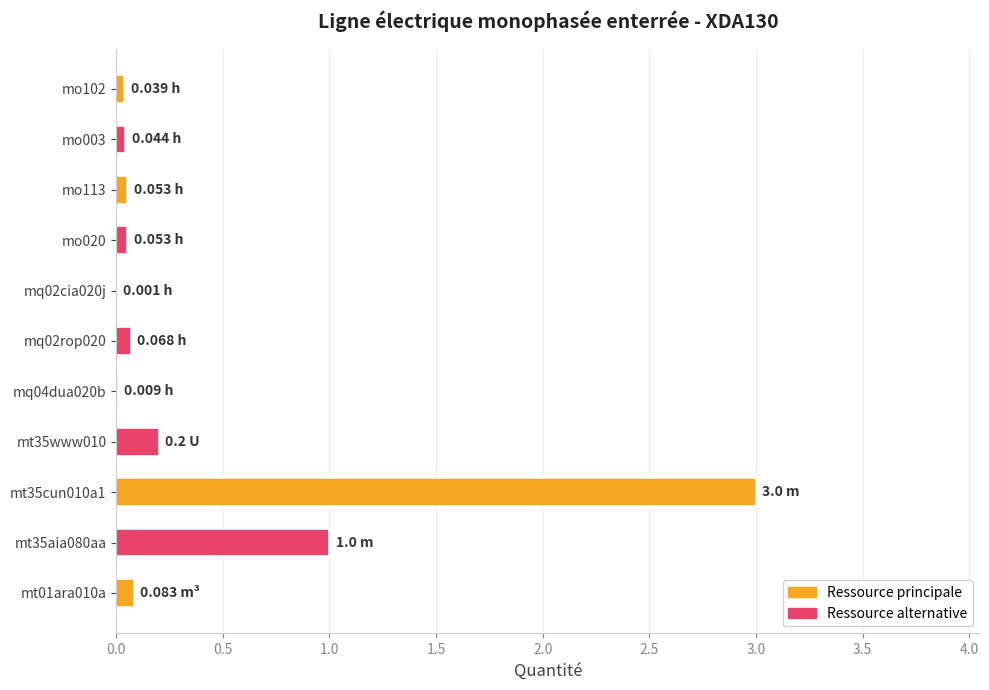

Does the chart contain stacked bars?

No